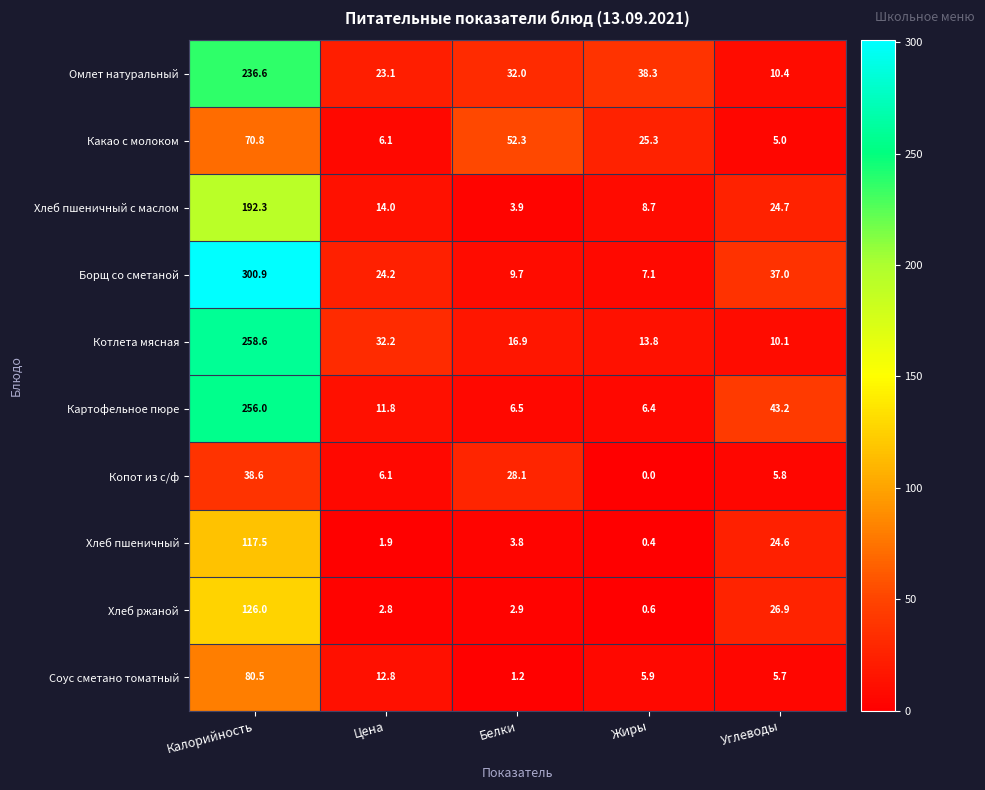

The Копот из с/ф series shows 5.8 at Углеводы. True or false?

True